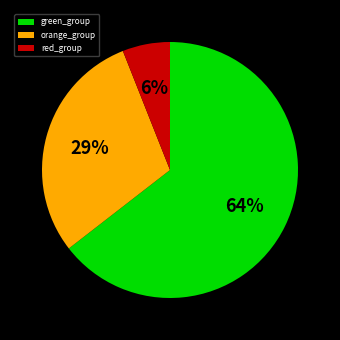

True or false: green_group accounts for 78% of the total.

False